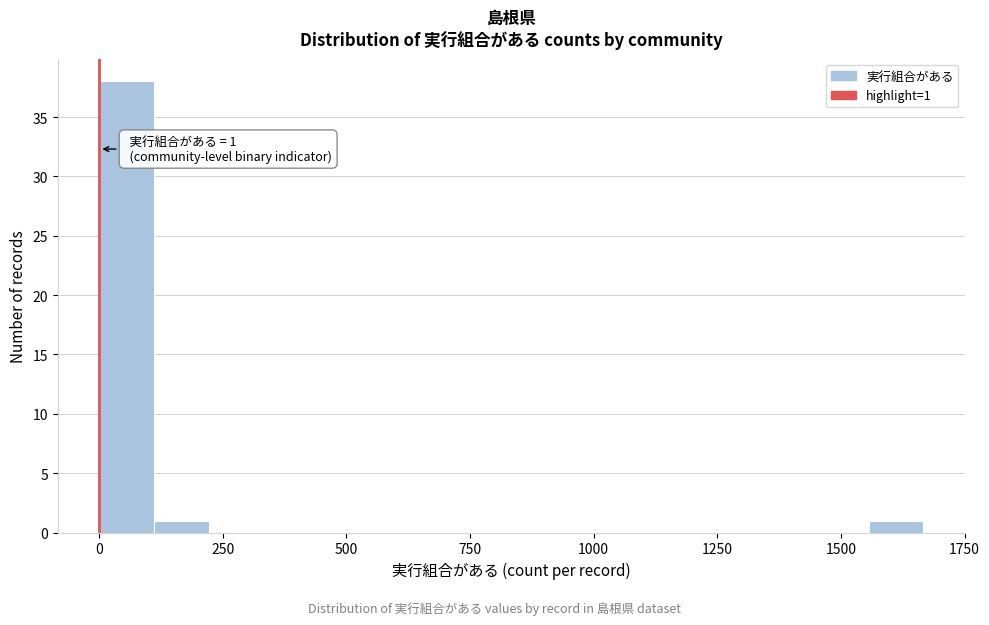

Around what value on the x-axis is the tallest bar? Give the approximate position of its centre, as read against the axis.

50